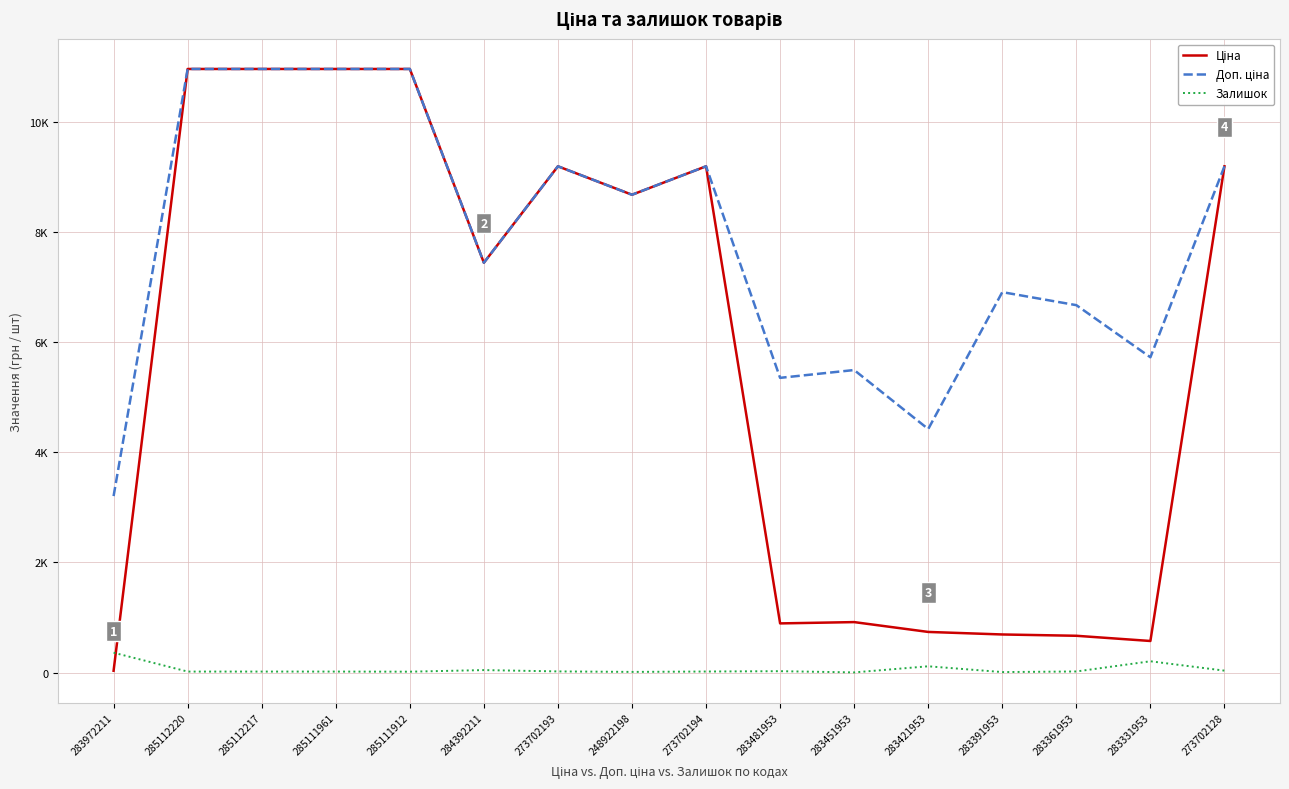

Reading right to left, transcribe all the data shown in this chart.

Ціна: 273702128=9196.3	283331953=572.7	283361953=667.4	283391953=691.0	283421953=737.2	283451953=915.8	283481953=892.2	273702194=9196.3	248922198=8679.5	273702193=9196.3	284392211=7444.6	285111912=10964.4	285111961=10964.4	285112217=10964.4	285112220=10964.4	283972211=32.0
Доп. ціна: 273702128=9196.3	283331953=5727.0	283361953=6673.6	283391953=6910.3	283421953=4423.0	283451953=5495.0	283481953=5353.1	273702194=9196.3	248922198=8679.5	273702193=9196.3	284392211=7444.6	285111912=10964.4	285111961=10964.4	285112217=10964.4	285112220=10964.4	283972211=3205.0
Залишок: 273702128=34.0	283331953=204.0	283361953=19.0	283391953=8.0	283421953=113.0	283451953=2.0	283481953=24.0	273702194=18.0	248922198=11.0	273702193=20.0	284392211=44.0	285111912=15.0	285111961=17.0	285112217=17.0	285112220=17.0	283972211=360.0